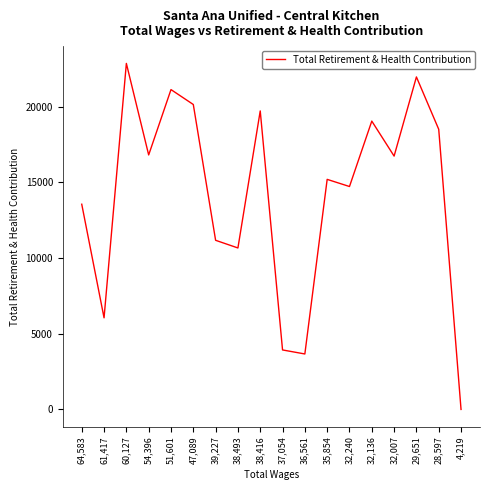

What is the change in value from 51,601 to 36,561?

-17465